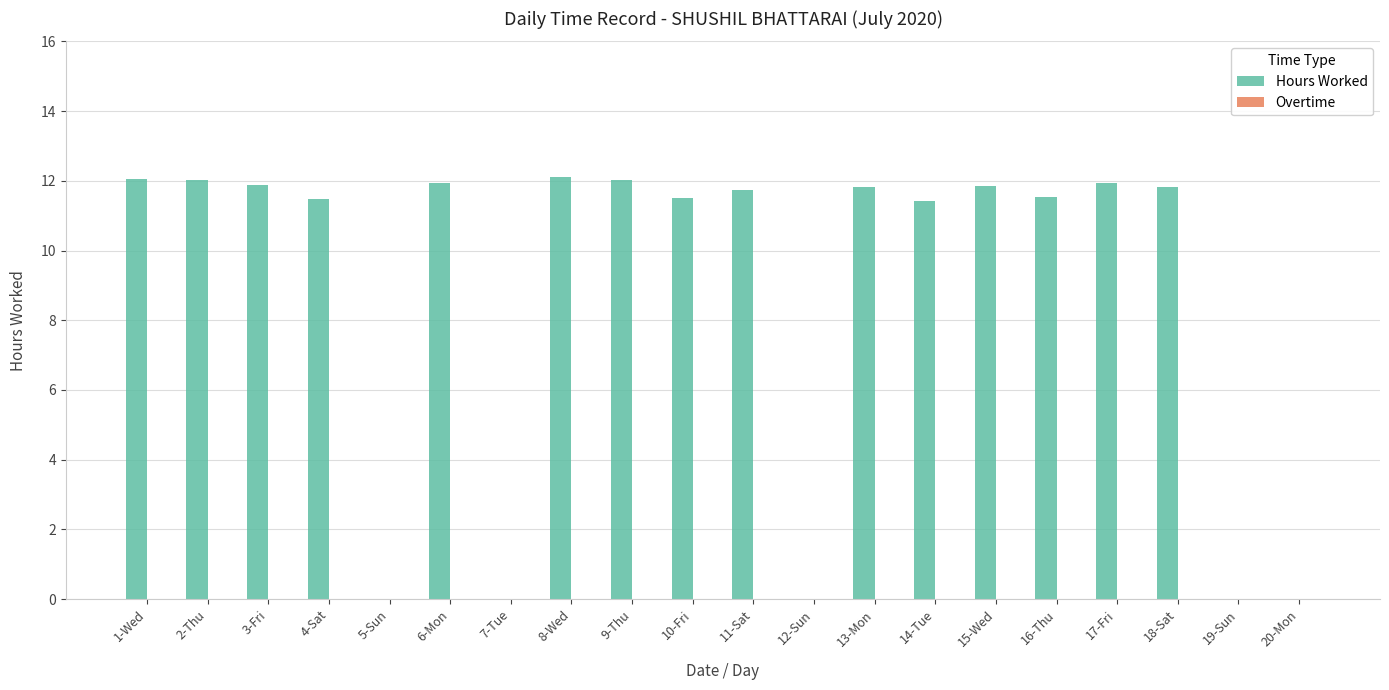

Is it true that the value at 6-Mon is 11.9?

True